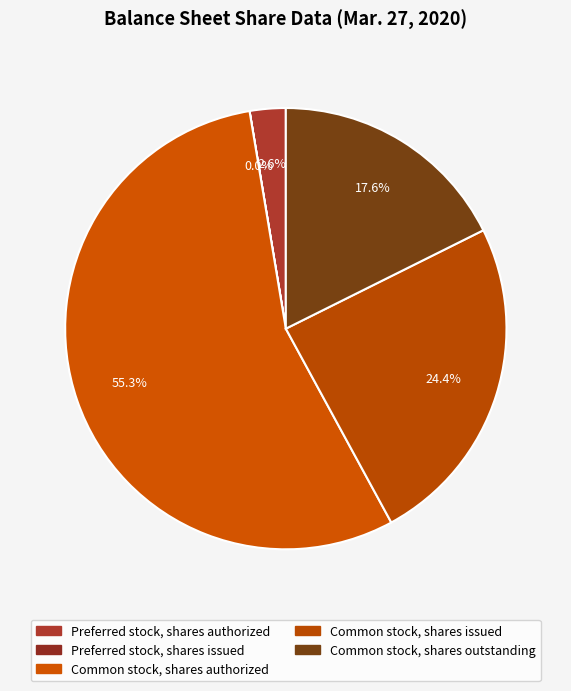

What percentage is the Common stock, shares authorized slice, to the nearest percent?

55%